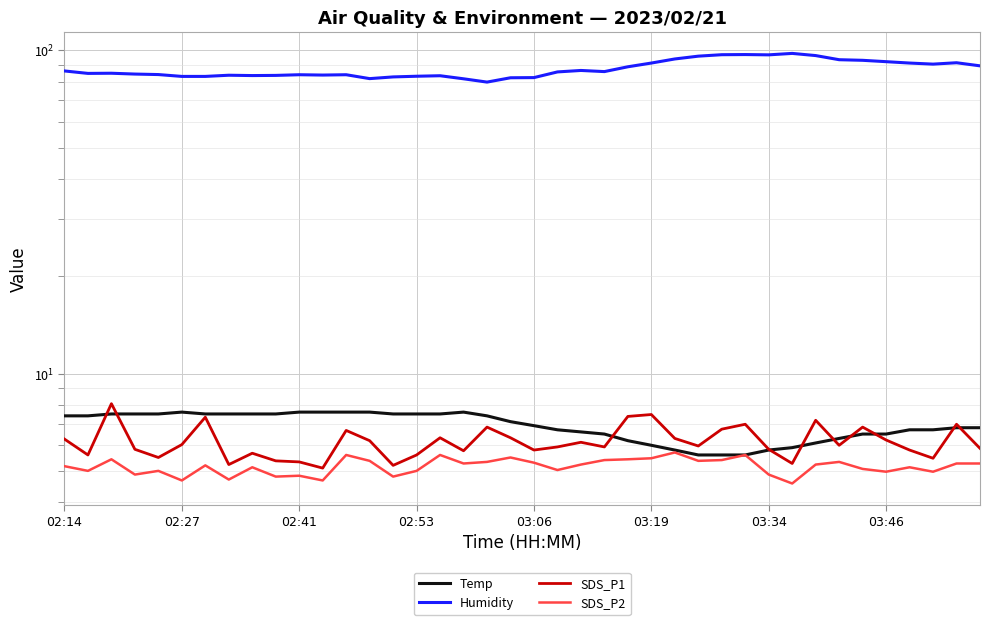

Count the number of categories in the chart.

40